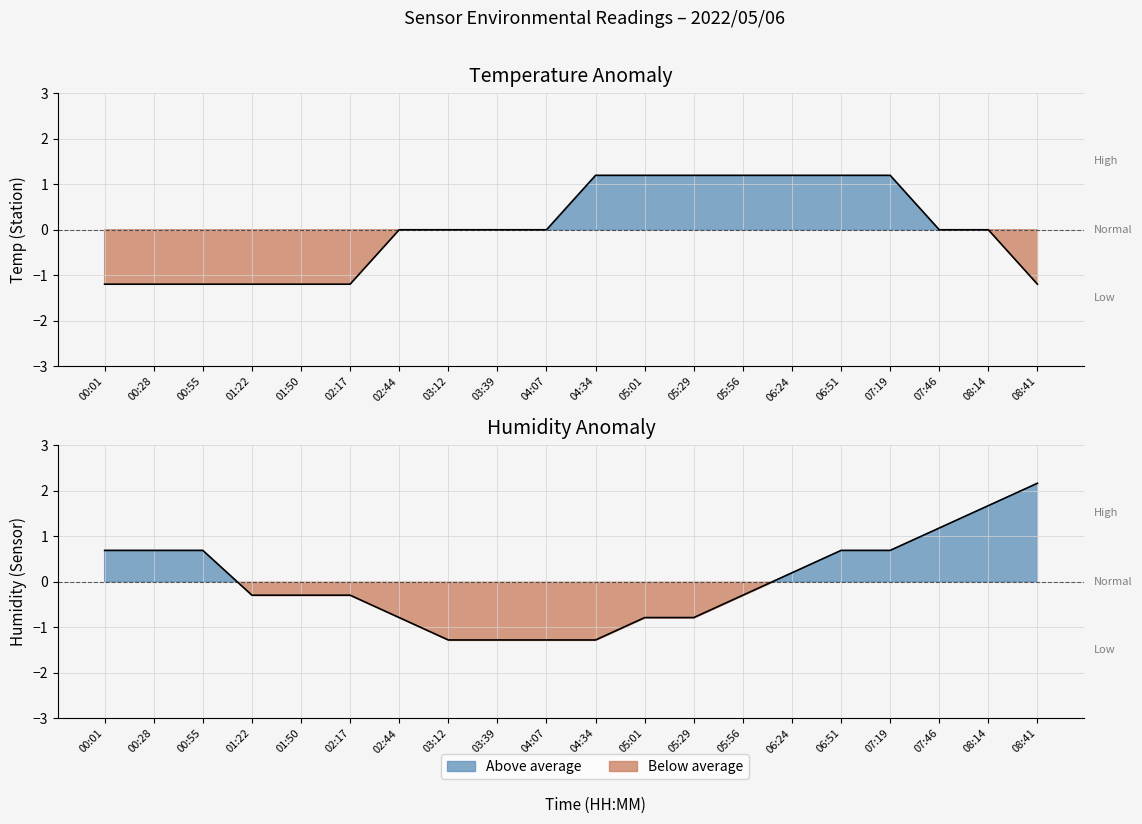

Which series changed the most between 00:01 and 02:44?

Humidity